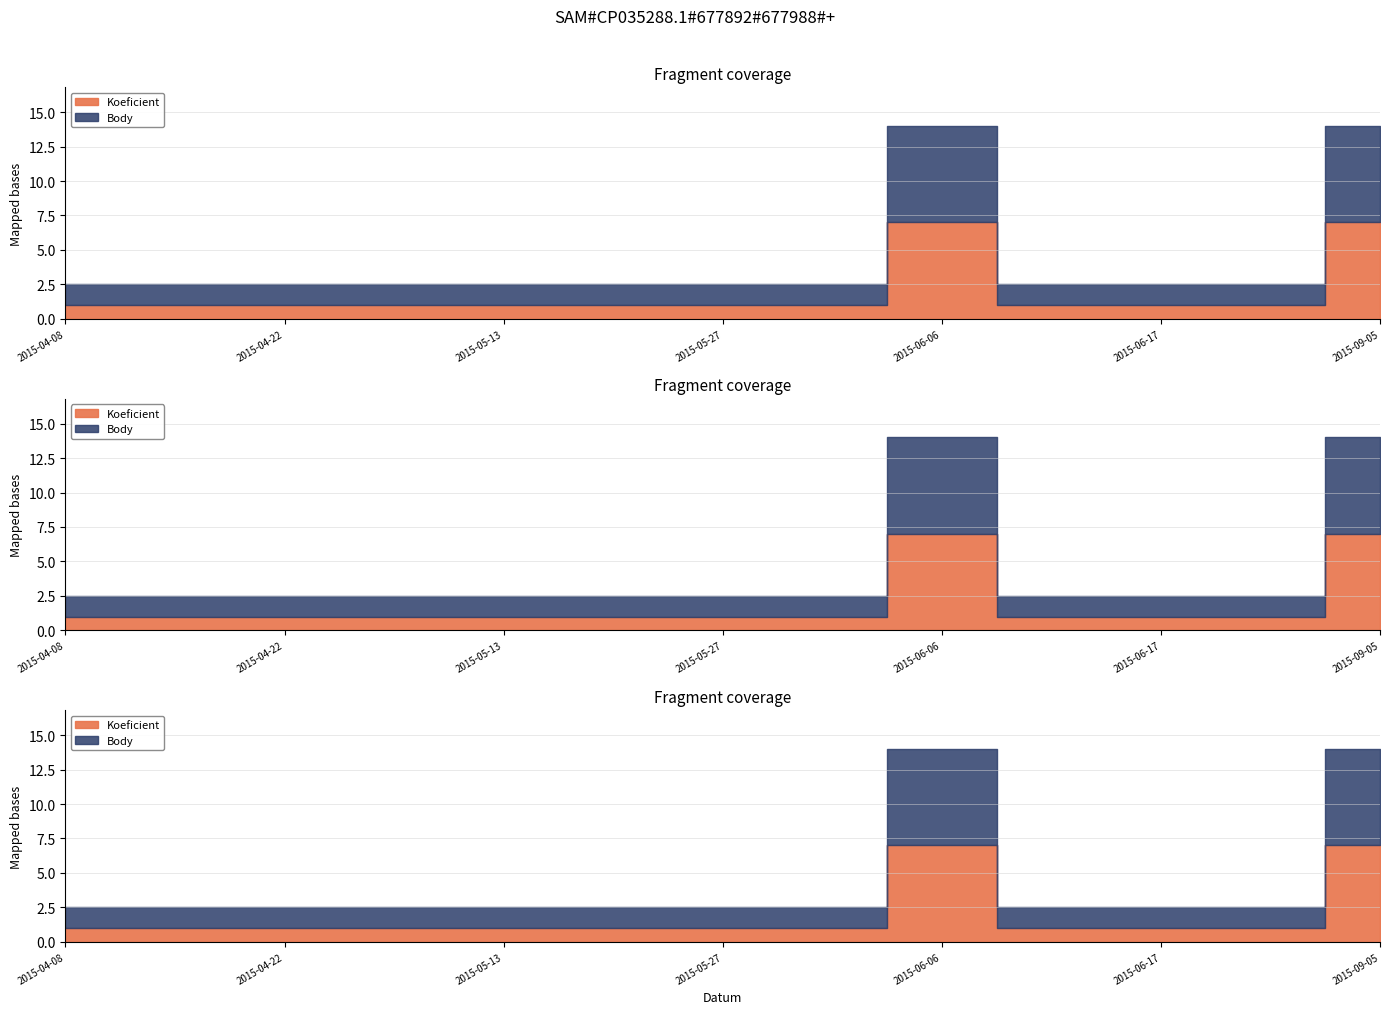

Reading right to left, what are all the values shown in this chart?

Koeficient: 7.0	1.0	1.0	1.0	7.0	1.0	1.0	1.0	1.0	1.0	1.0	1.0	1.0
Body: 7.0	1.5	1.5	1.5	7.0	1.5	1.5	1.5	1.5	1.5	1.5	1.5	1.5